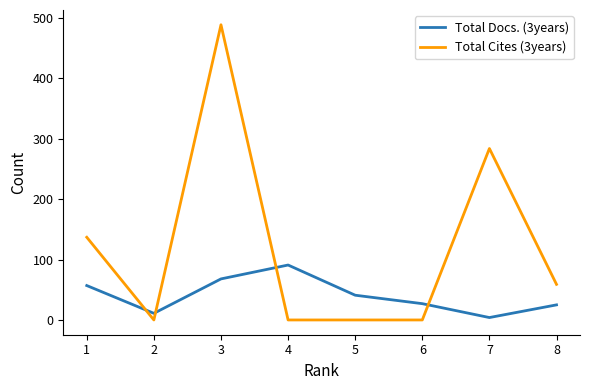

Rank the series by their maximum value, from lowest to highest.

Total Docs. (3years), Total Cites (3years)